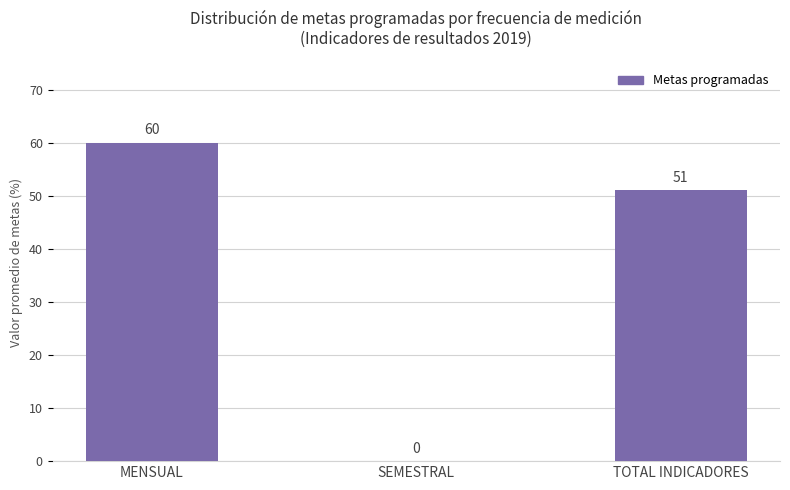

Which label corresponds to the largest value in the chart?

MENSUAL